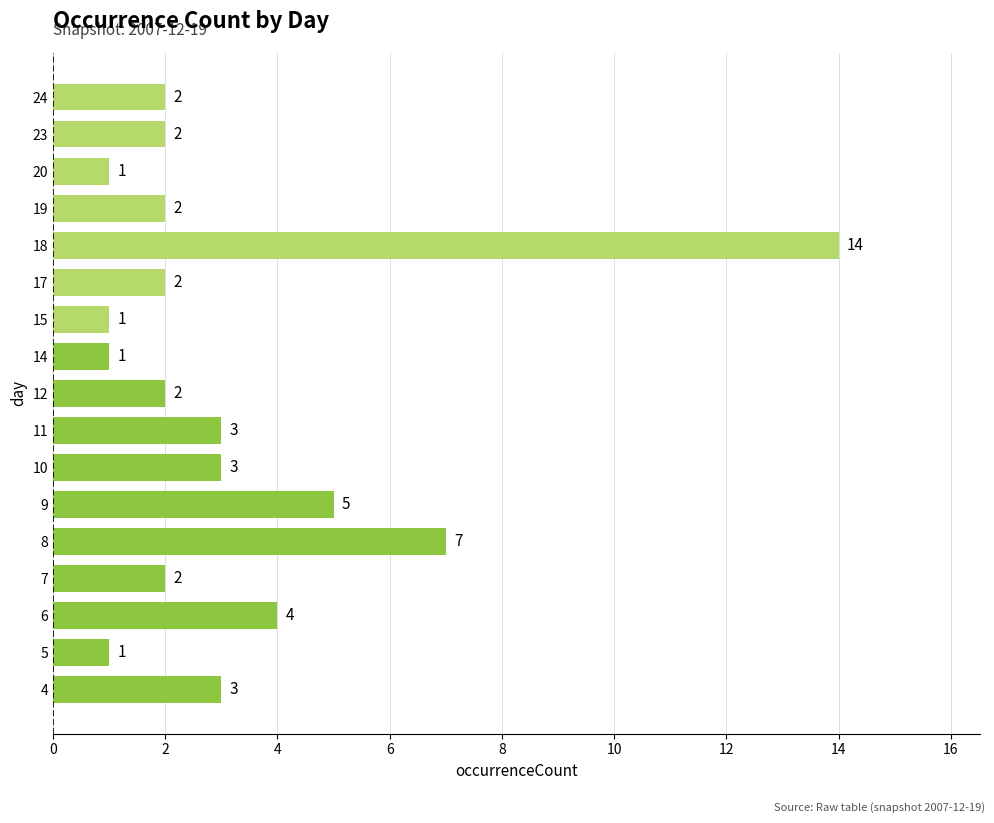

The chart shows a value of 3 at 9. True or false?

False